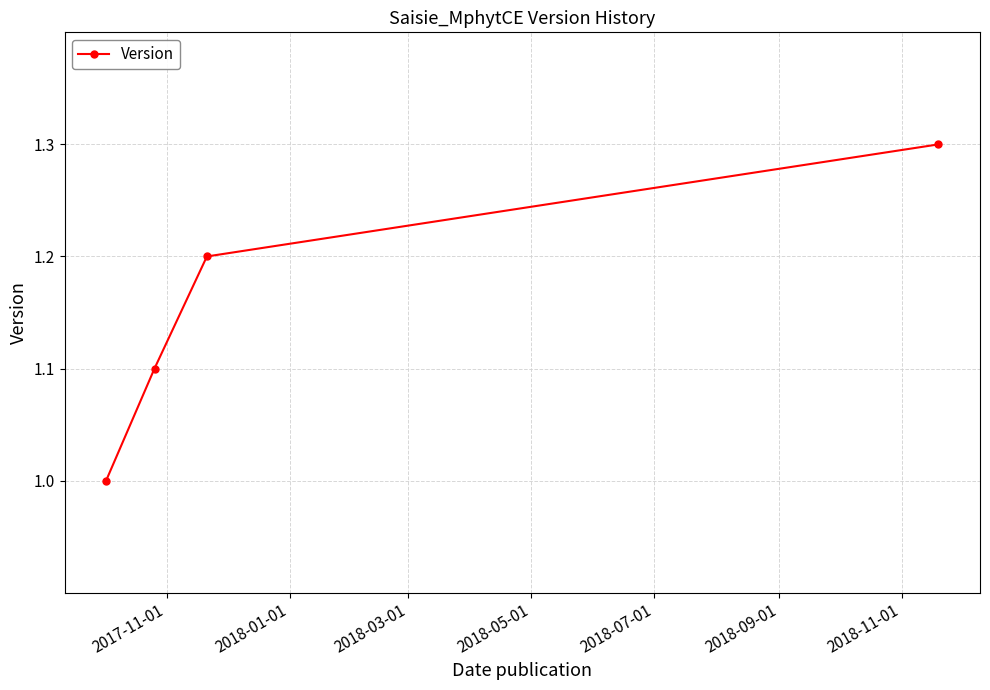

Reading left to right, list all the values displayed in this chart.

1.0	1.1	1.2	1.3